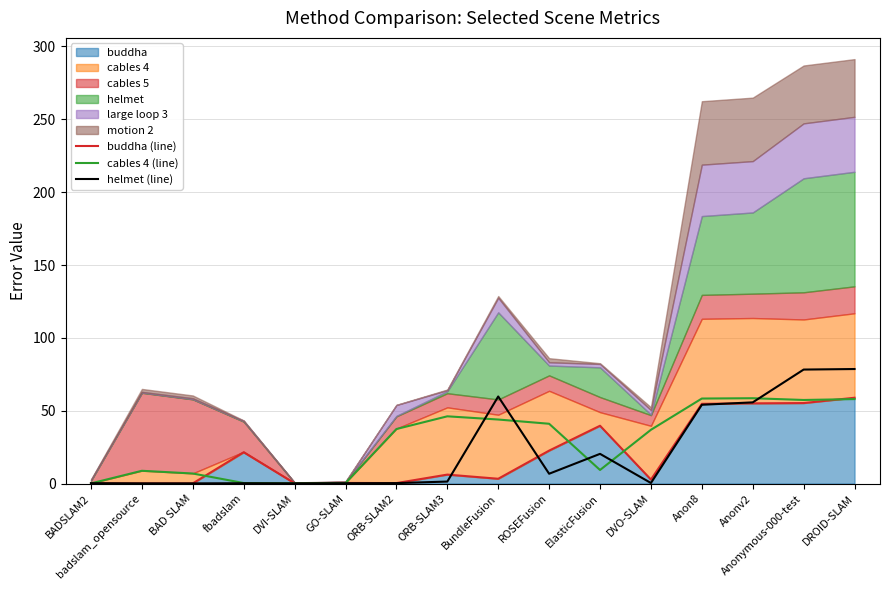

How many values in the helmet (line) series exceed 1?

8